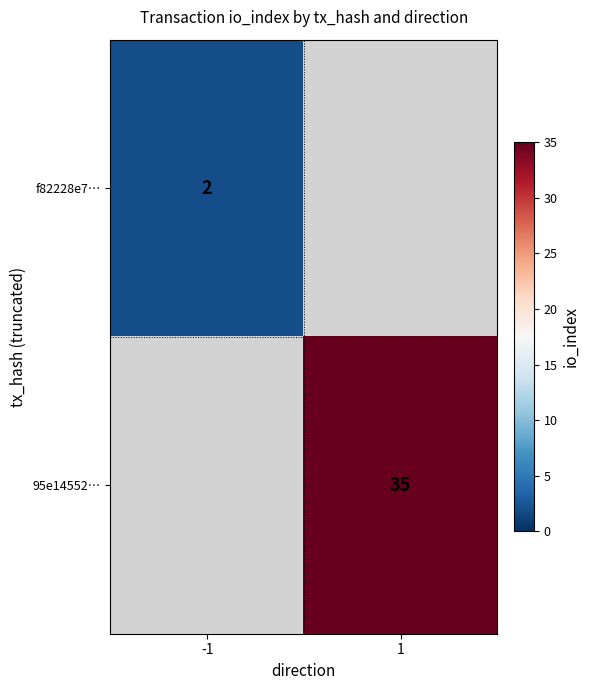

What is the minimum value shown in the chart?

2.0